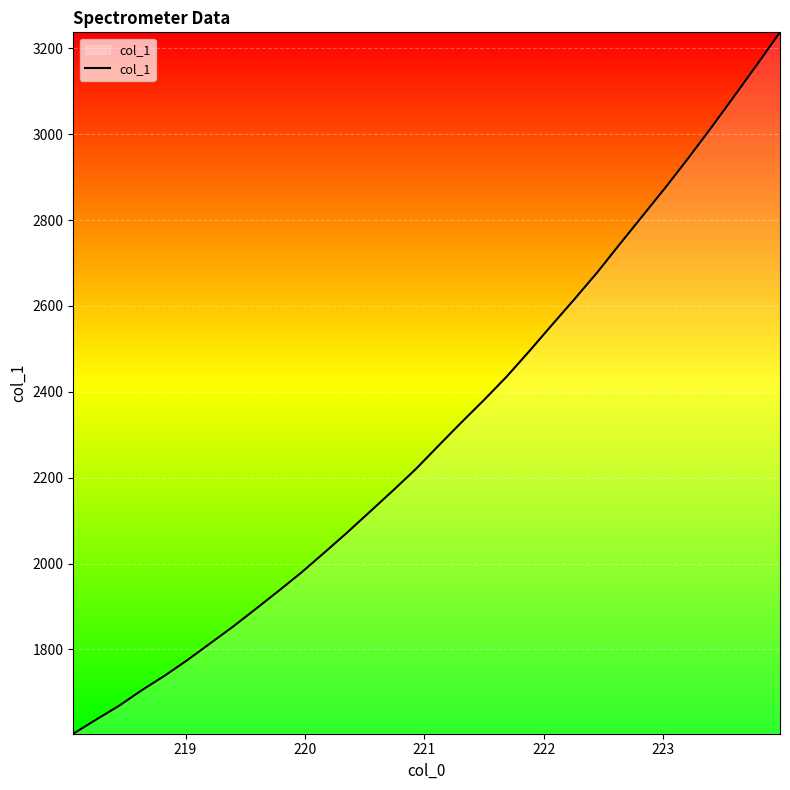

What is the difference between the maximum and minimum values?

1633.5